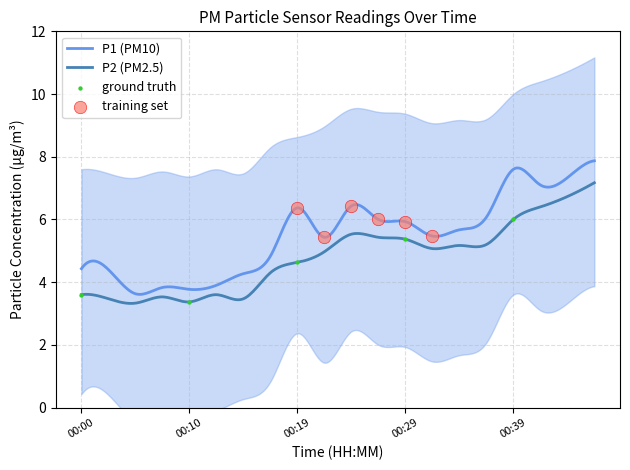

At which category is the sum across all series the highest?

00:46